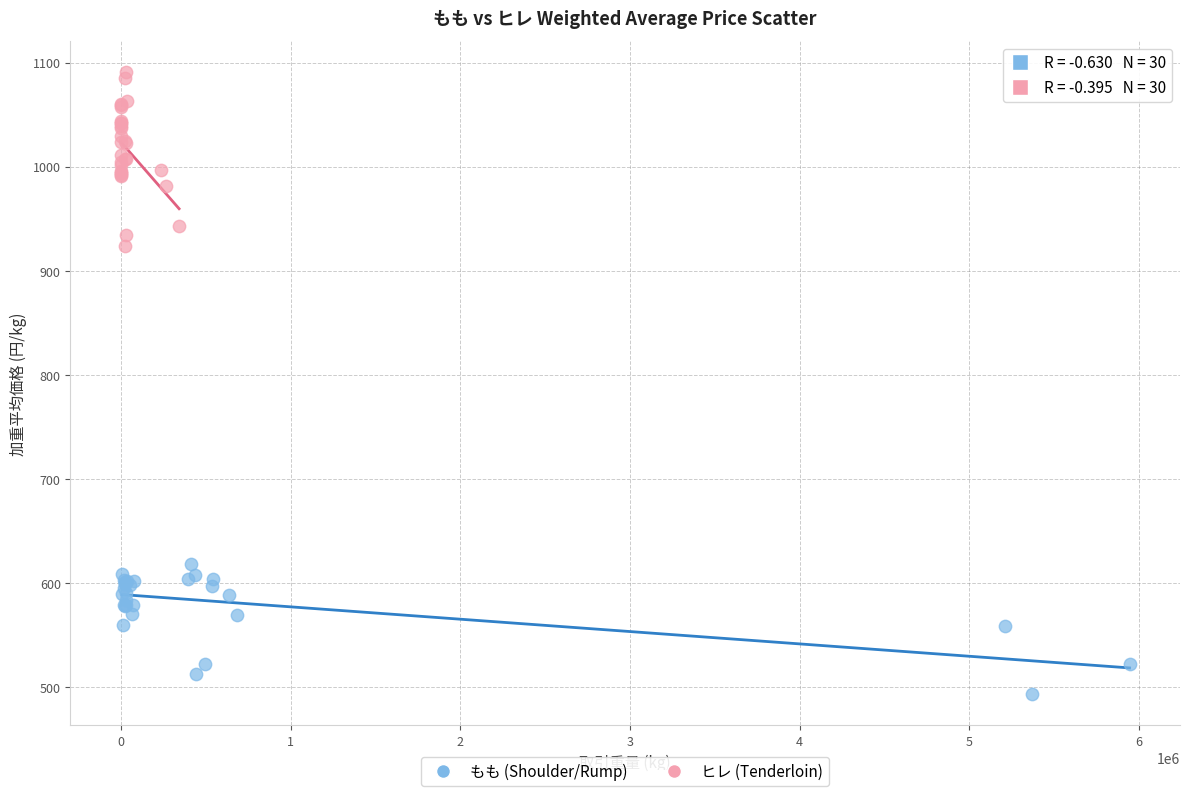

Which series reaches the minimum Y coordinate?

もも (Shoulder/Rump)